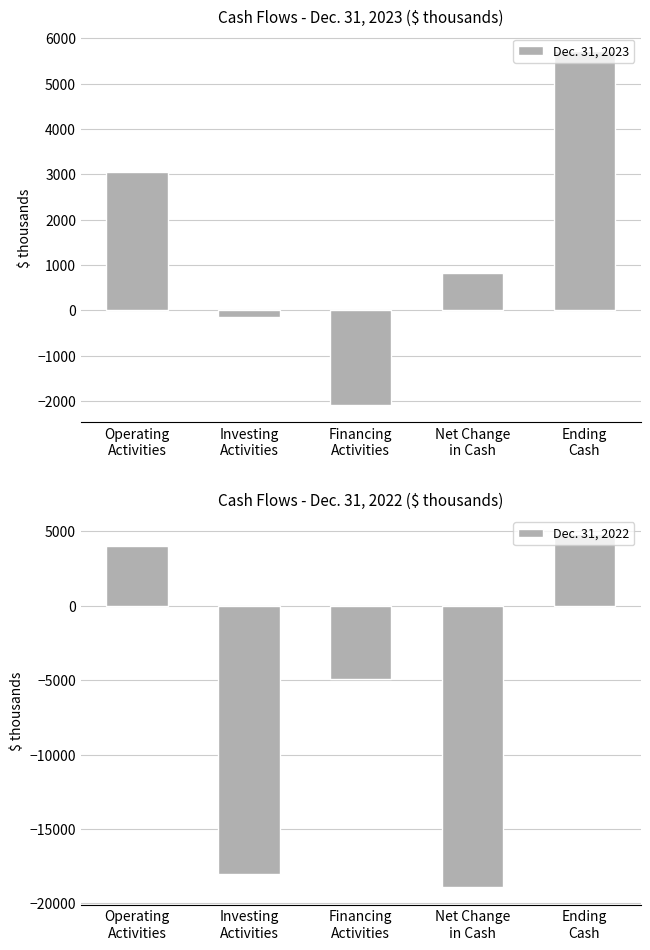

Where is Dec. 31, 2022 nearest to the value -7043?

Financing
Activities